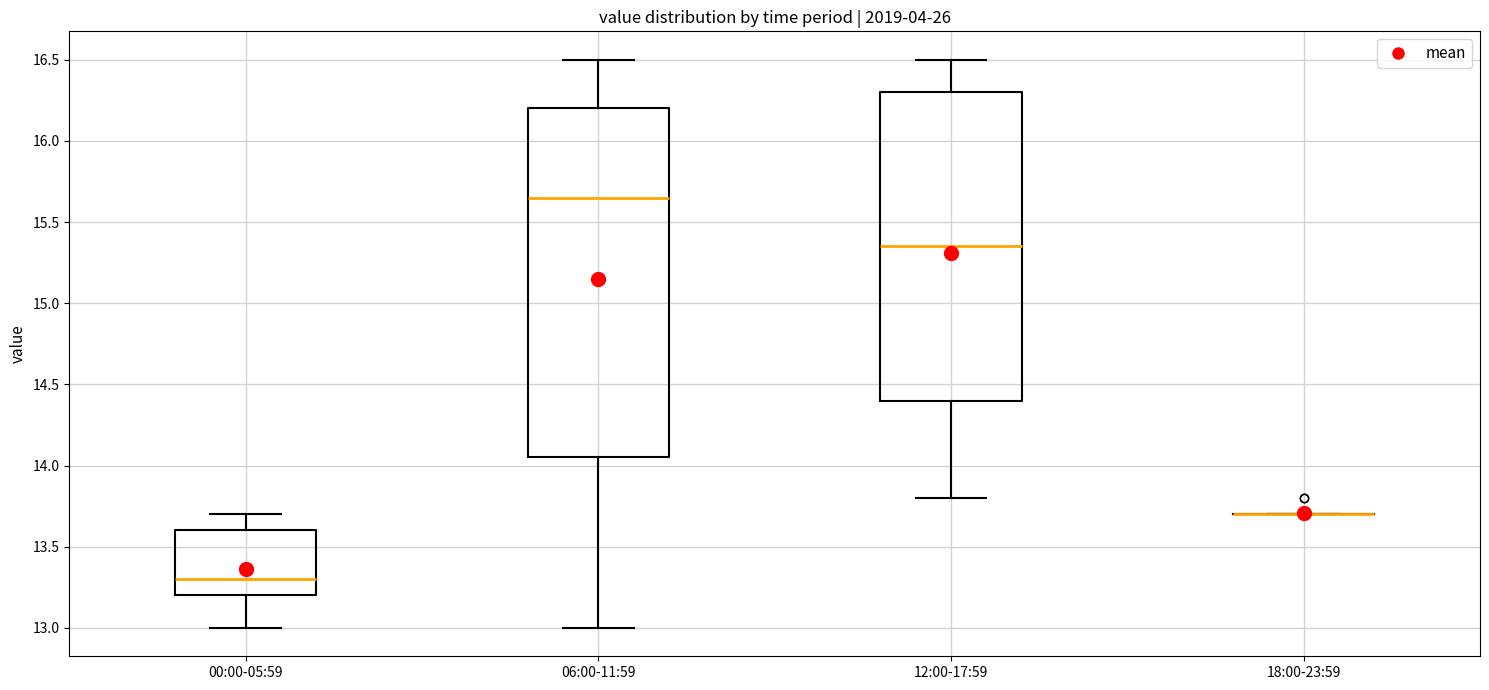

Which box is the tallest, from its lower edge to its upper edge?

06:00-11:59